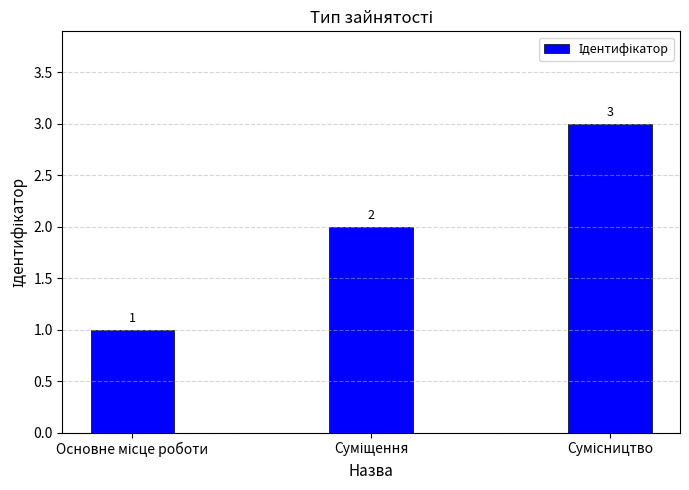

How many values are between 1 and 3?

3